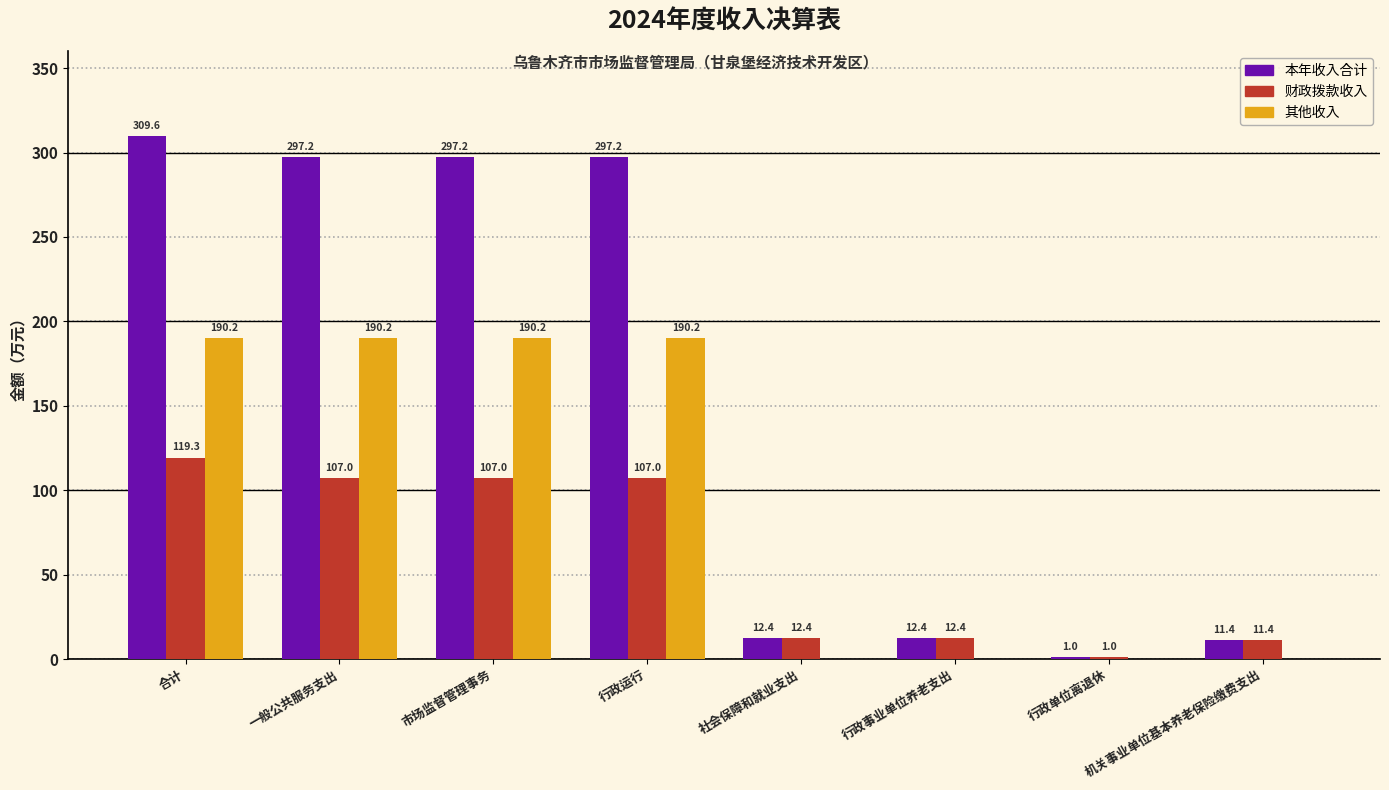

What are all the series names shown in the legend?

本年收入合计, 财政拨款收入, 其他收入